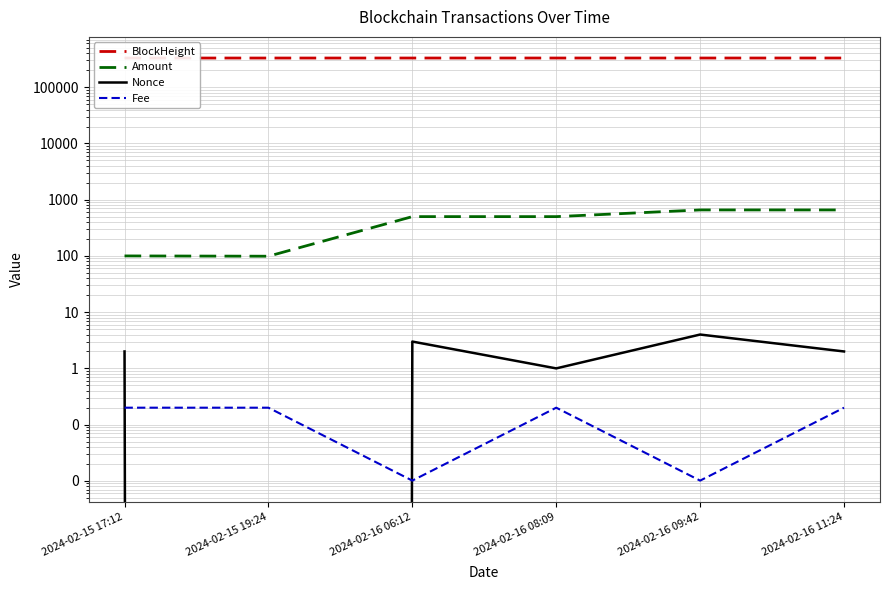

What is the spread (max minus min) of values at 2024-02-16 08:09?

330590.8